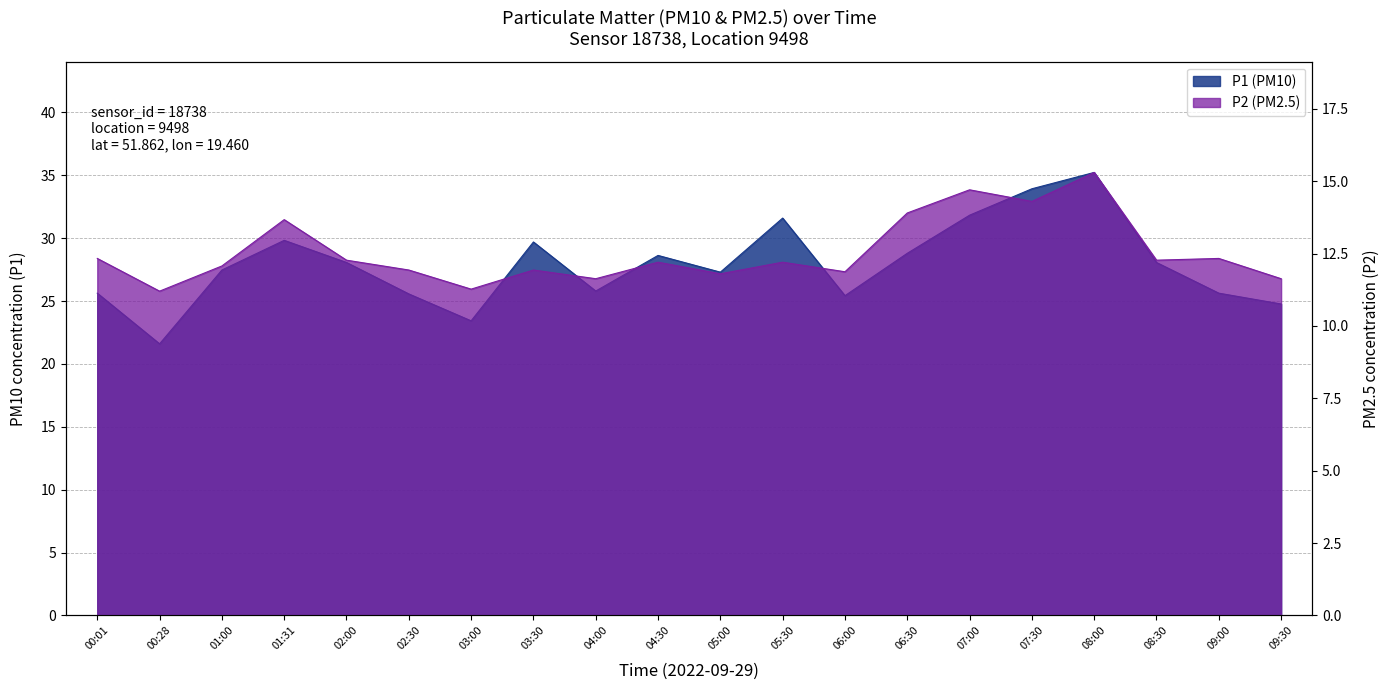

True or false: P2 (PM2.5) and P1 (PM10) intersect in this chart.

False